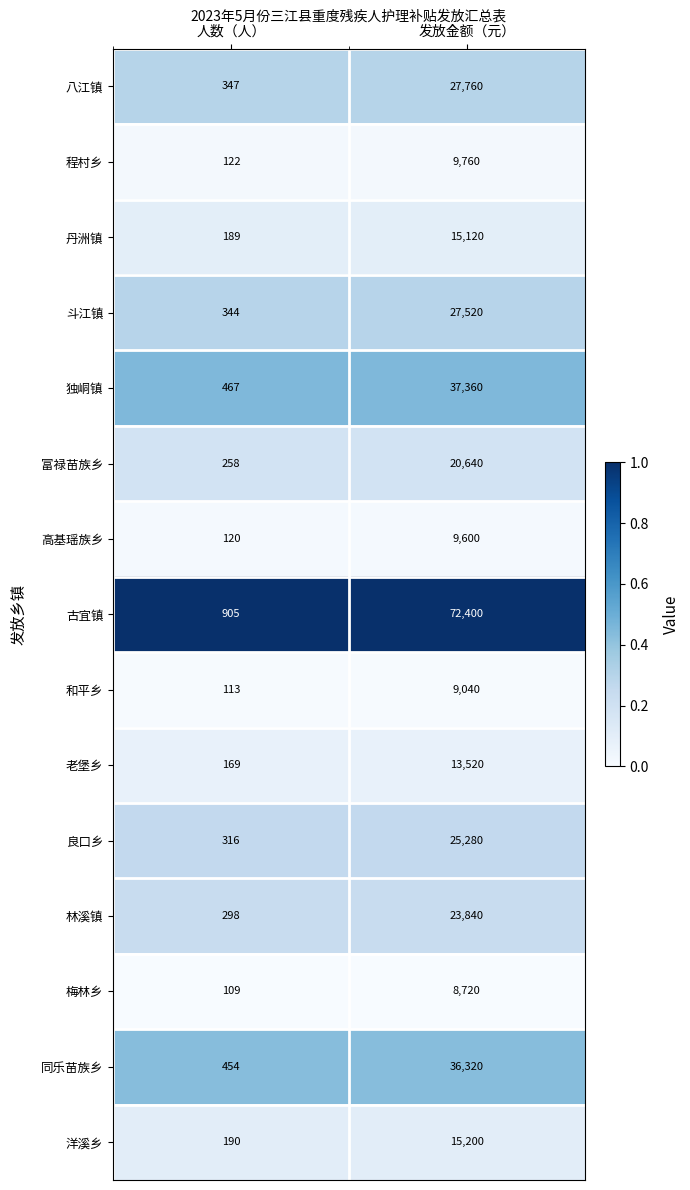

What is the maximum value shown in the chart?

72400